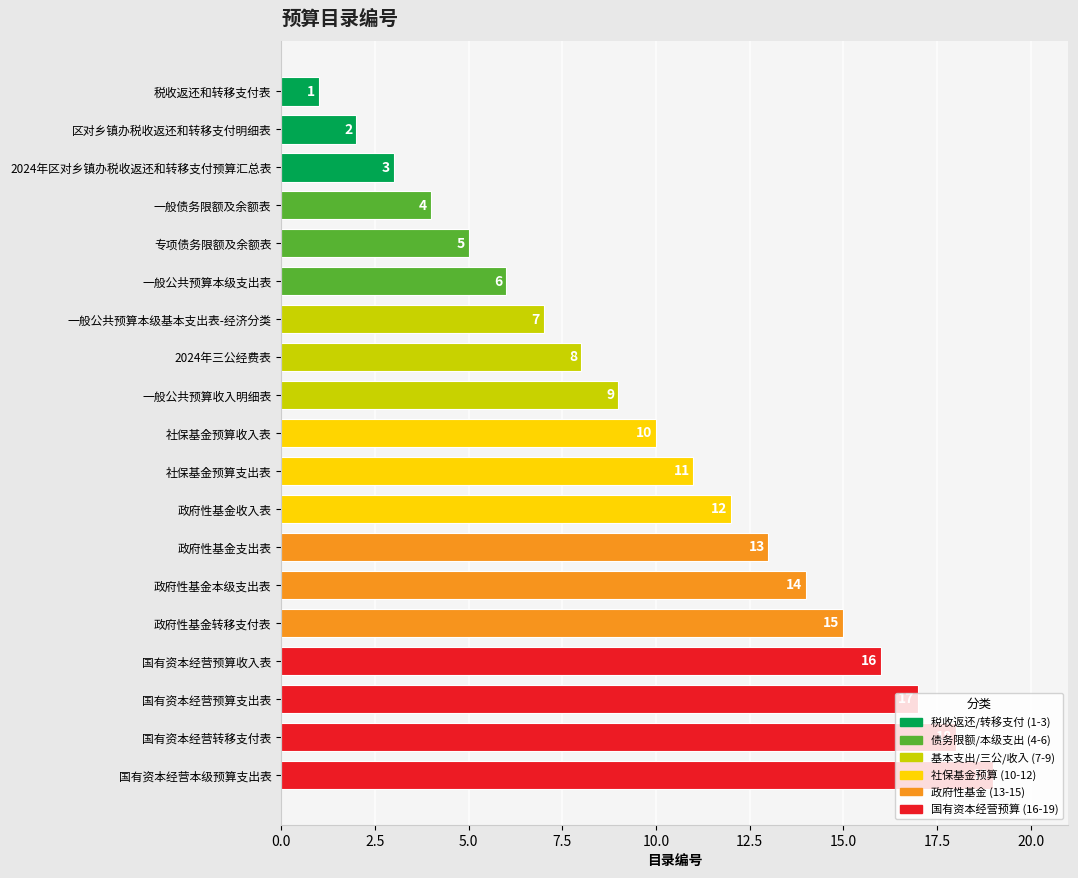

True or false: the data shows 2 at 2024年区对乡镇办税收返还和转移支付预算汇总表.

False